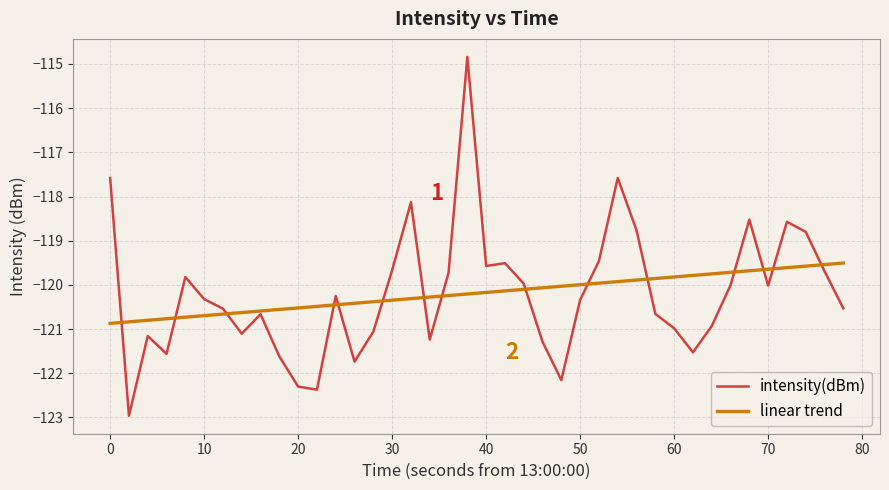

What is the difference between the maximum and second lowest values in the linear trend series?

1.3